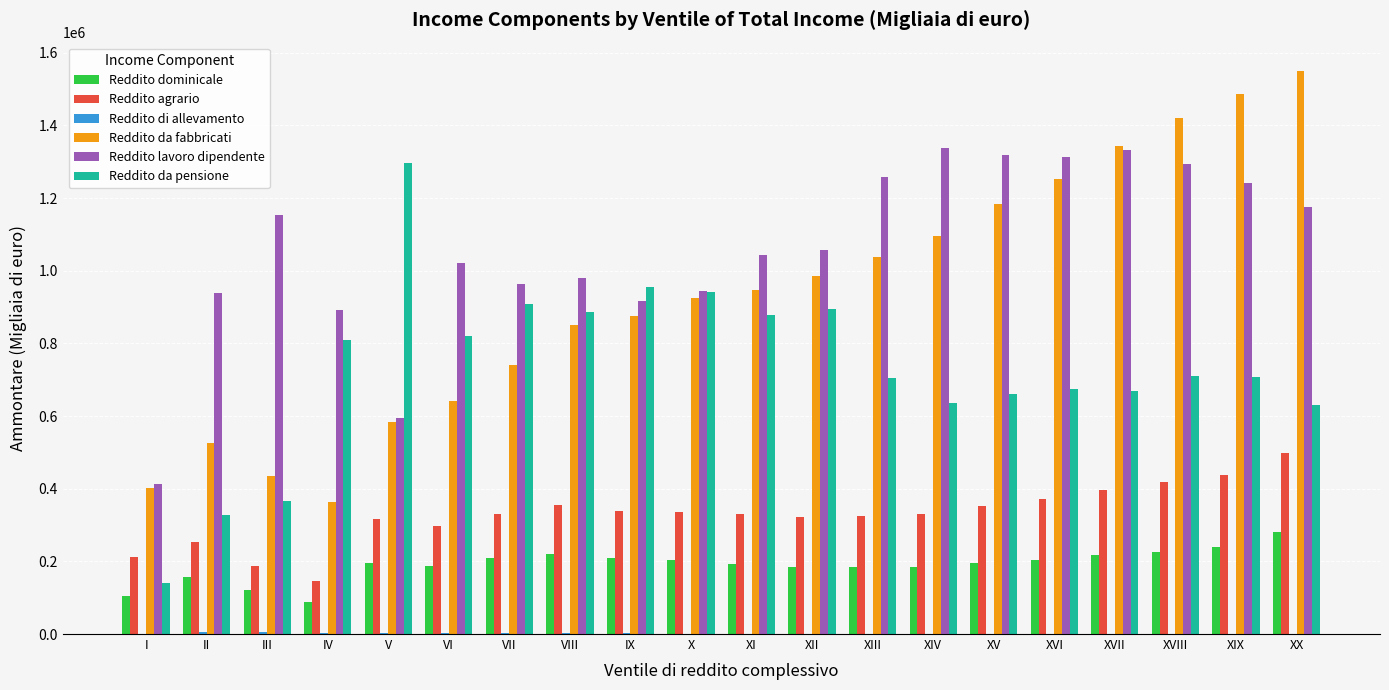

Is it true that Reddito agrario equals 483799 at VIII?

False